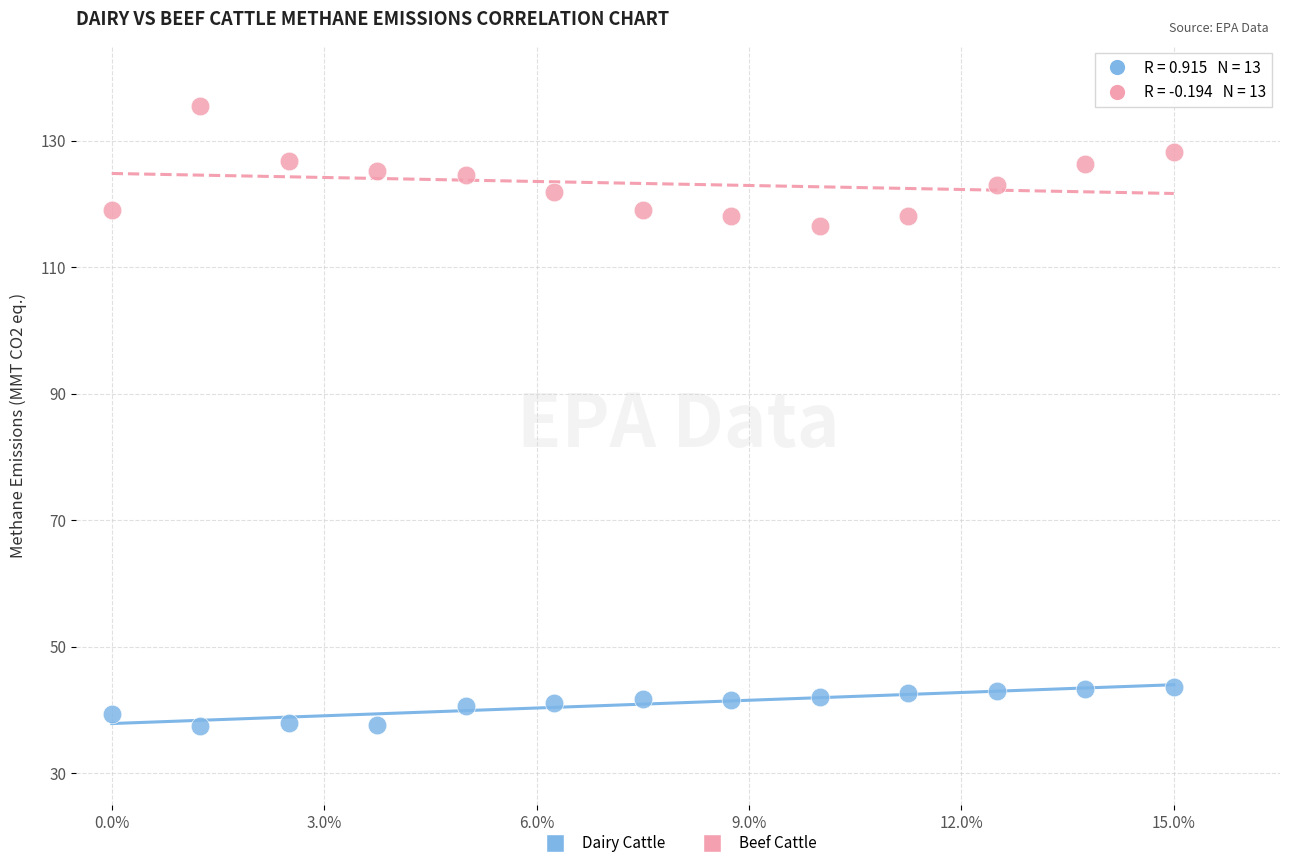

Which series contains the highest Y value?

Beef Cattle